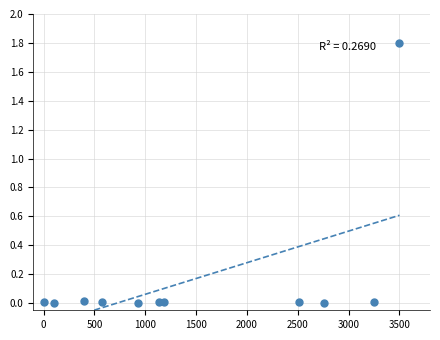

What is the range of Y values (max minus min)?

1.8